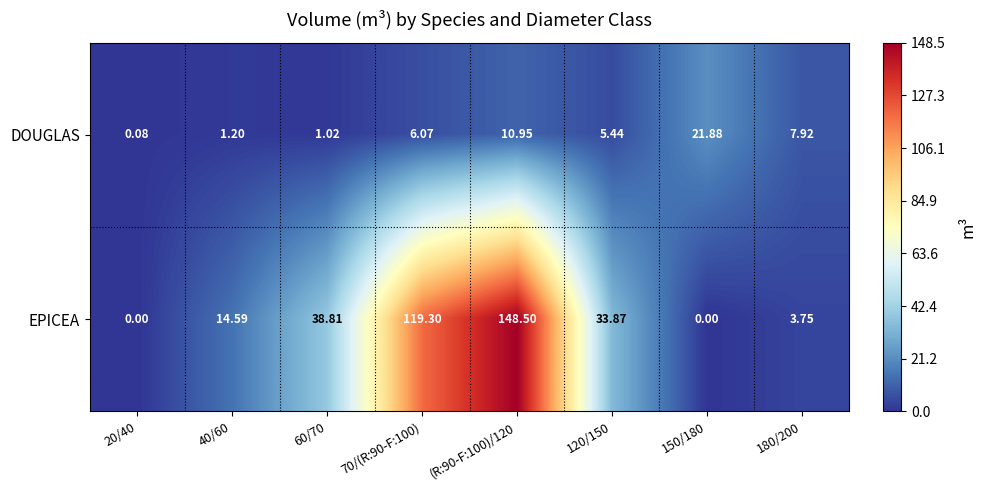

List the series in order of their overall mean, lowest first.

DOUGLAS, EPICEA